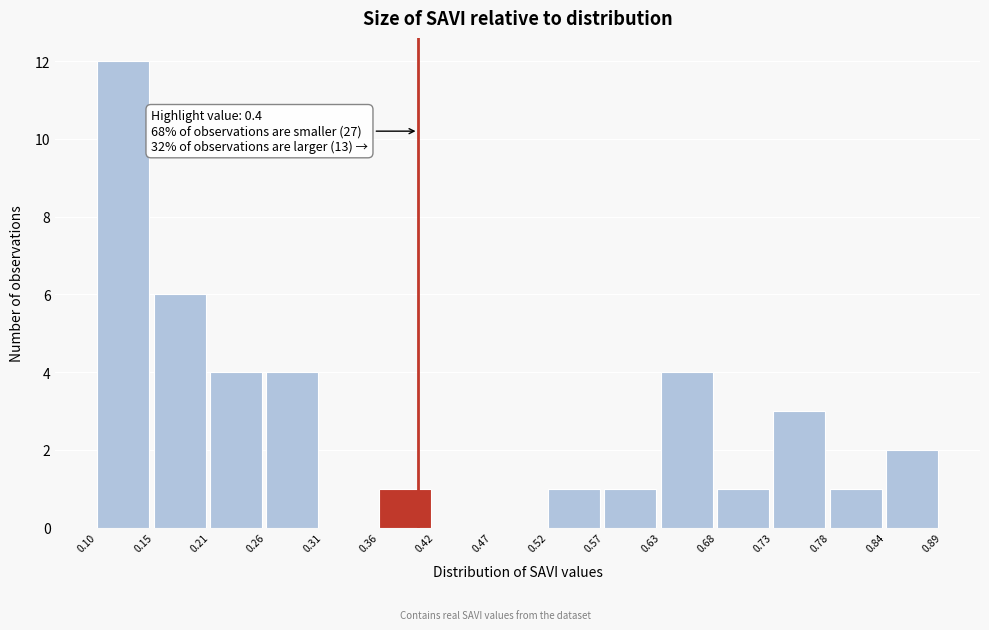

Over which range of the x-axis is the bar tallest?

0.10 to 0.15